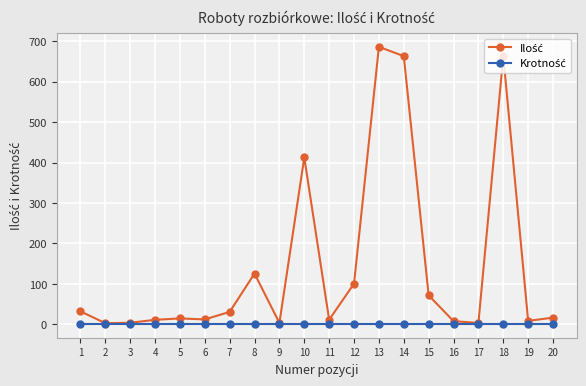

How many lines are shown in the chart?

2